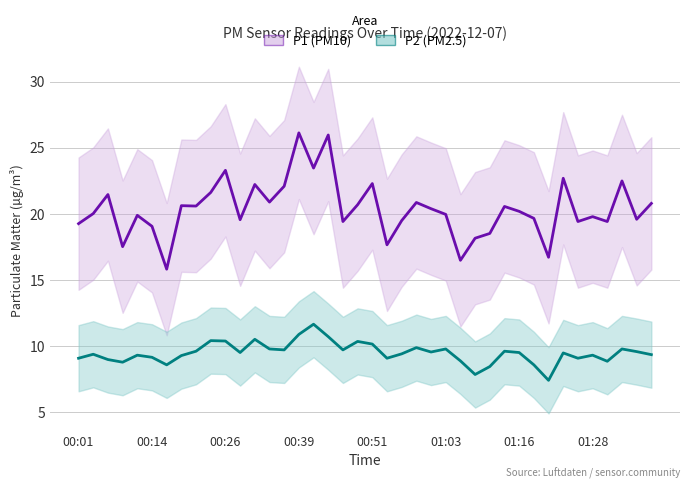

What is the greatest value displayed?

26.1